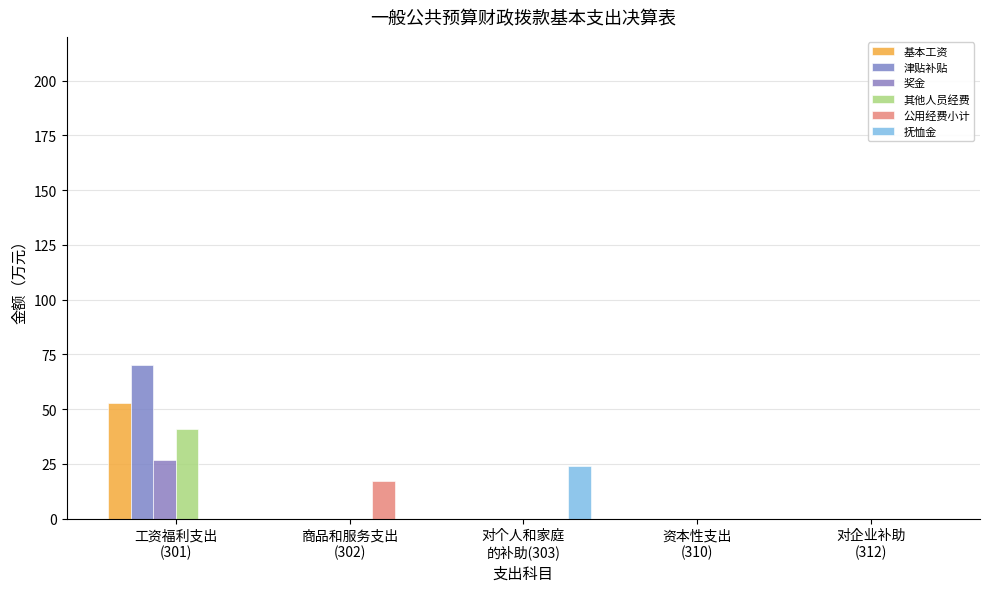

What is the average value of the 公用经费小计 series?

3.4